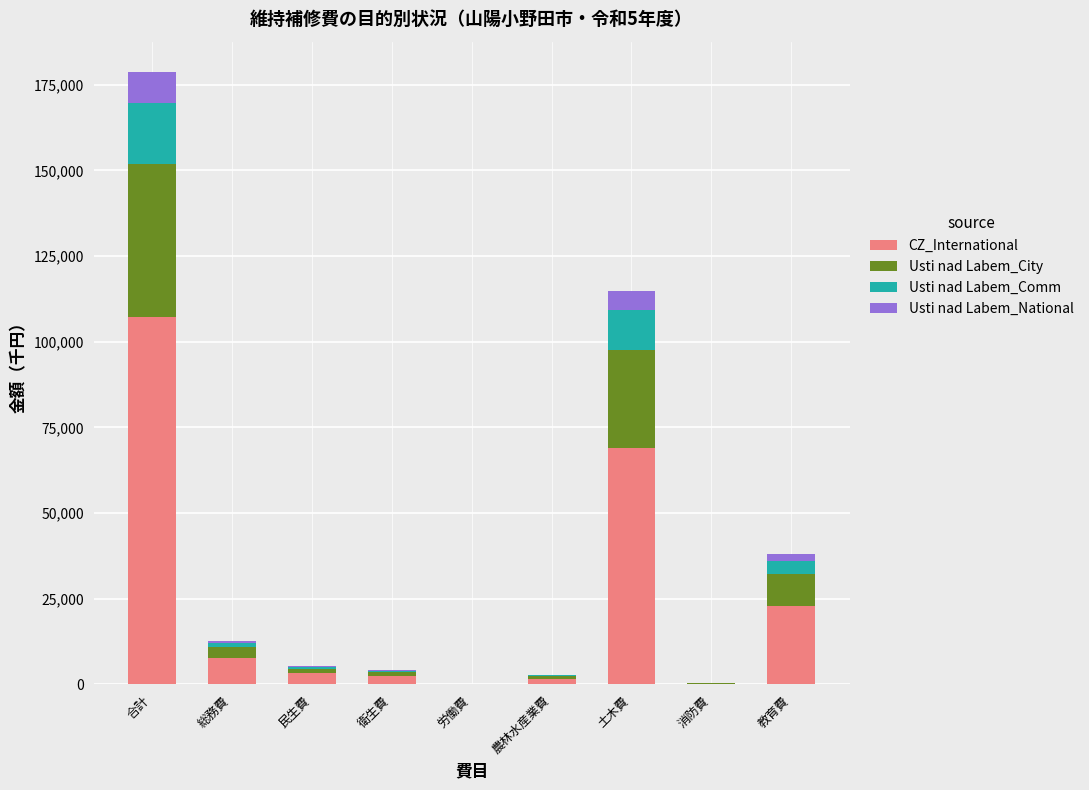

At which category is the sum across all series the highest?

合計